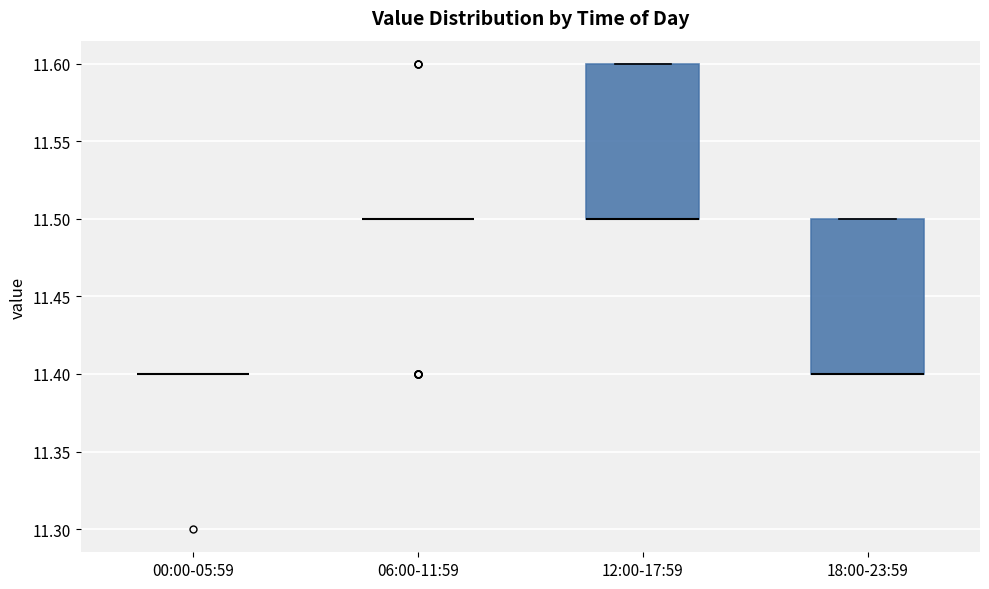

Reading left to right, read every box against the y-axis: the position of its median line, the range the box covers, and the ends of its whiskers. The values are not printed on the chart, so give them approximately, as read against the axis.

00:00-05:59: box collapsed to a line at 11.4, whiskers 11.4 to 11.4
06:00-11:59: box collapsed to a line at 11.5, whiskers 11.5 to 11.5
12:00-17:59: median 11.5 (drawn on the box's lower edge), box 11.5 to 11.6, whiskers 11.5 to 11.6
18:00-23:59: median 11.4 (drawn on the box's lower edge), box 11.4 to 11.5, whiskers 11.4 to 11.5